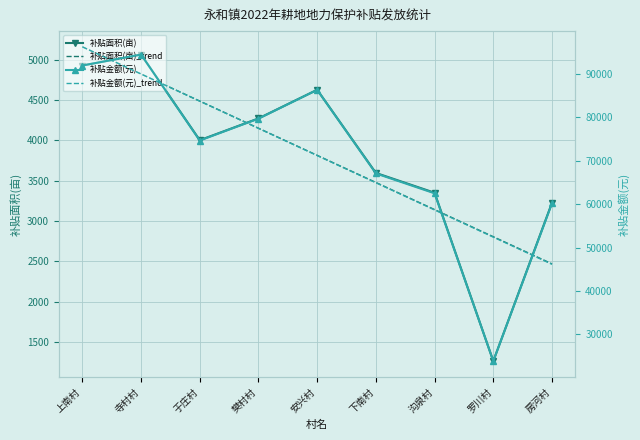

What position from the right is 于庄村?

7